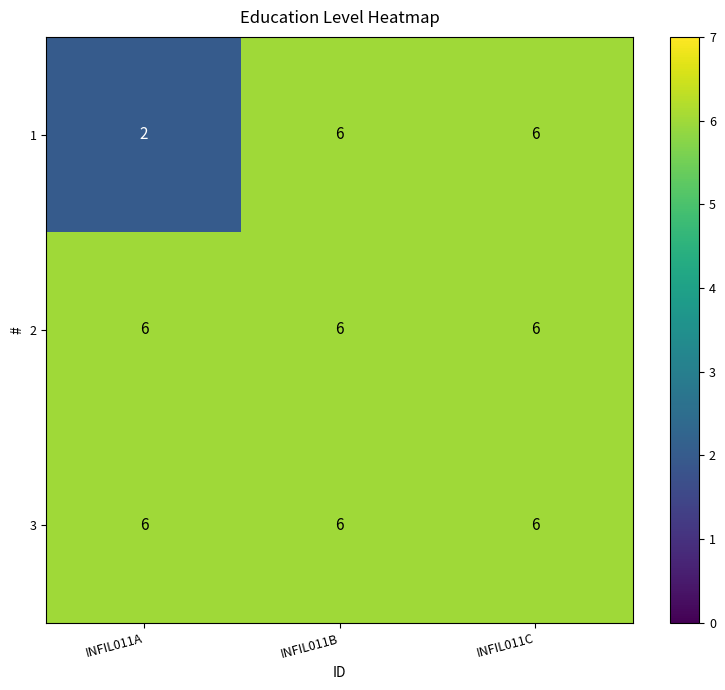

What is the lowest value of the 3 series?

6